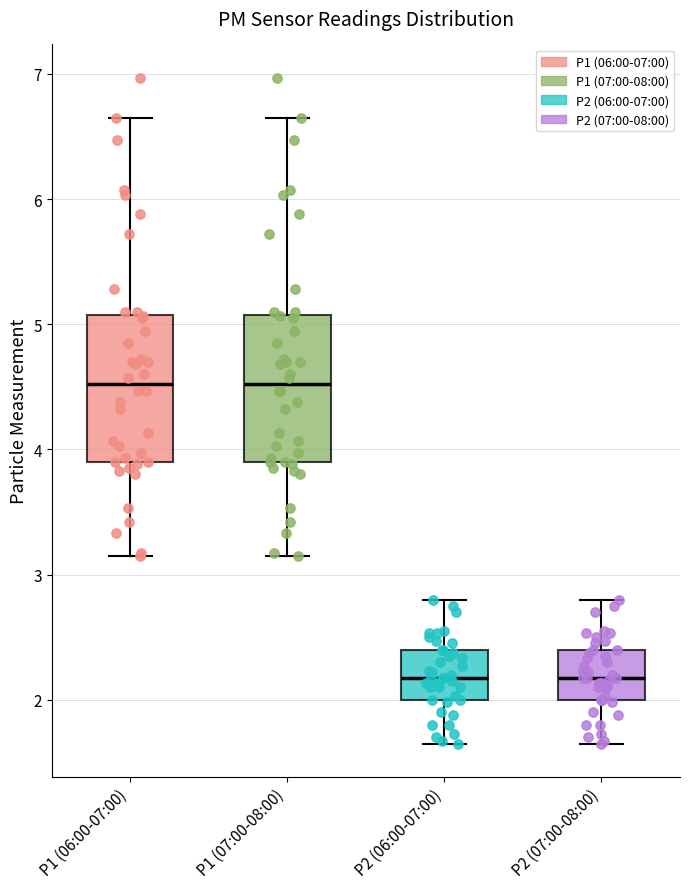

Where does the lower whisker of the box for P1 (07:00-08:00) end on the y-axis? The values are not printed on the chart, so give them approximately, as read against the axis.

3.2